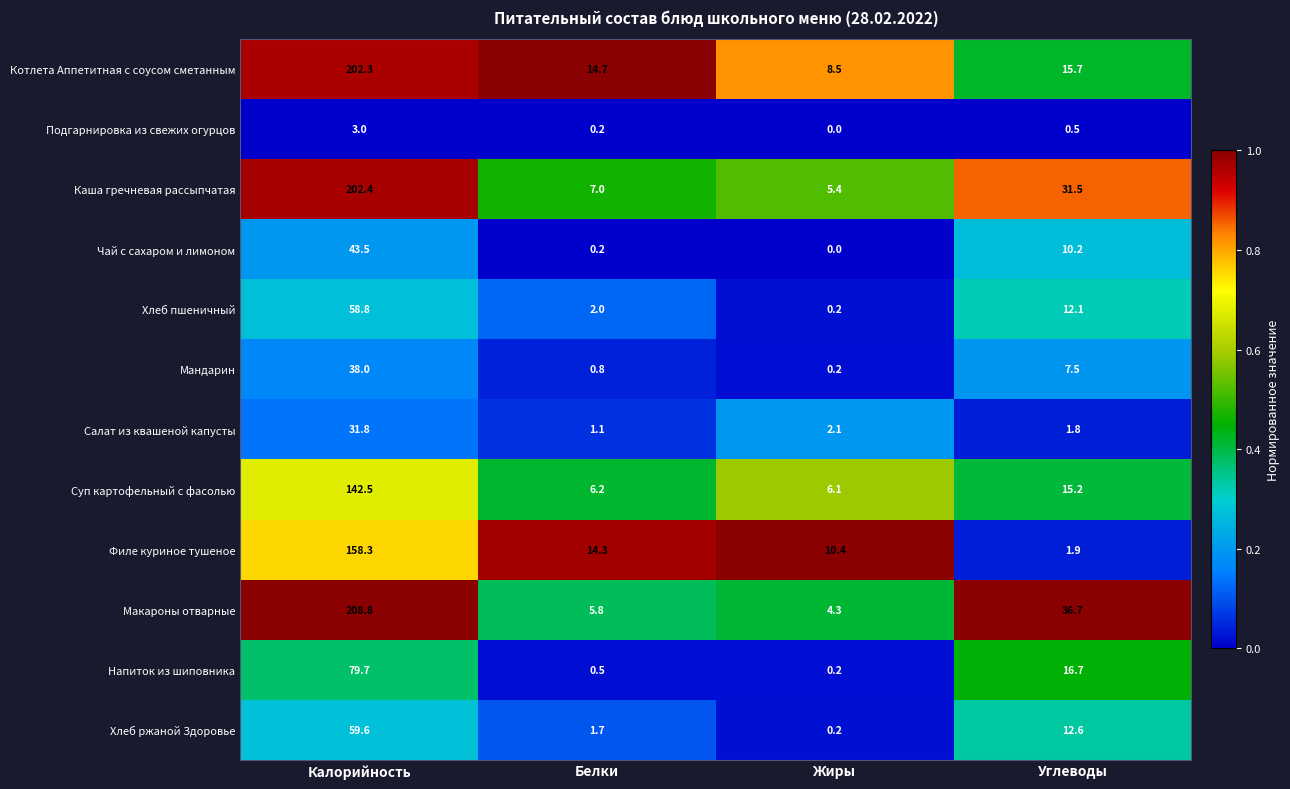

What is the spread (max minus min) of values at Калорийность?

205.8